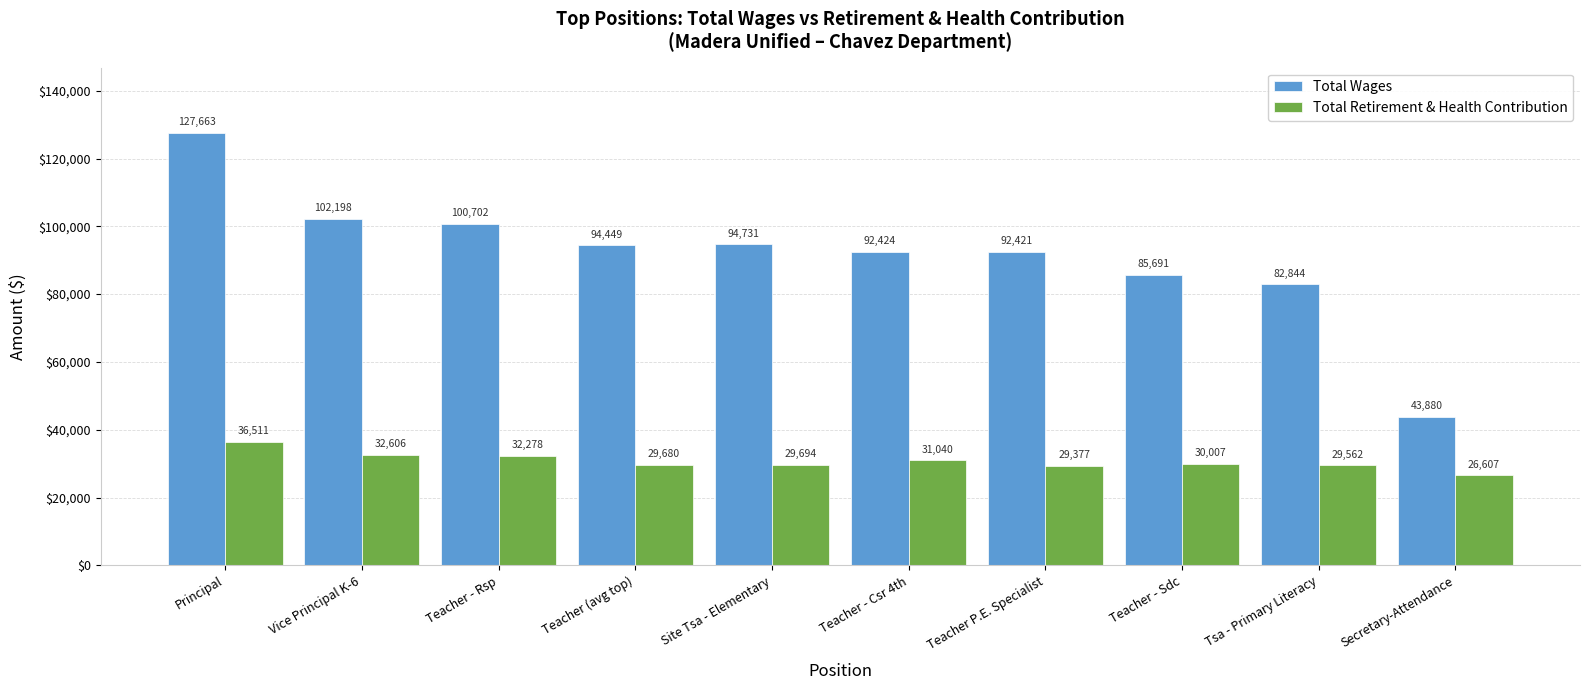

Is it true that Total Wages equals 94449 at Teacher (avg top)?

True